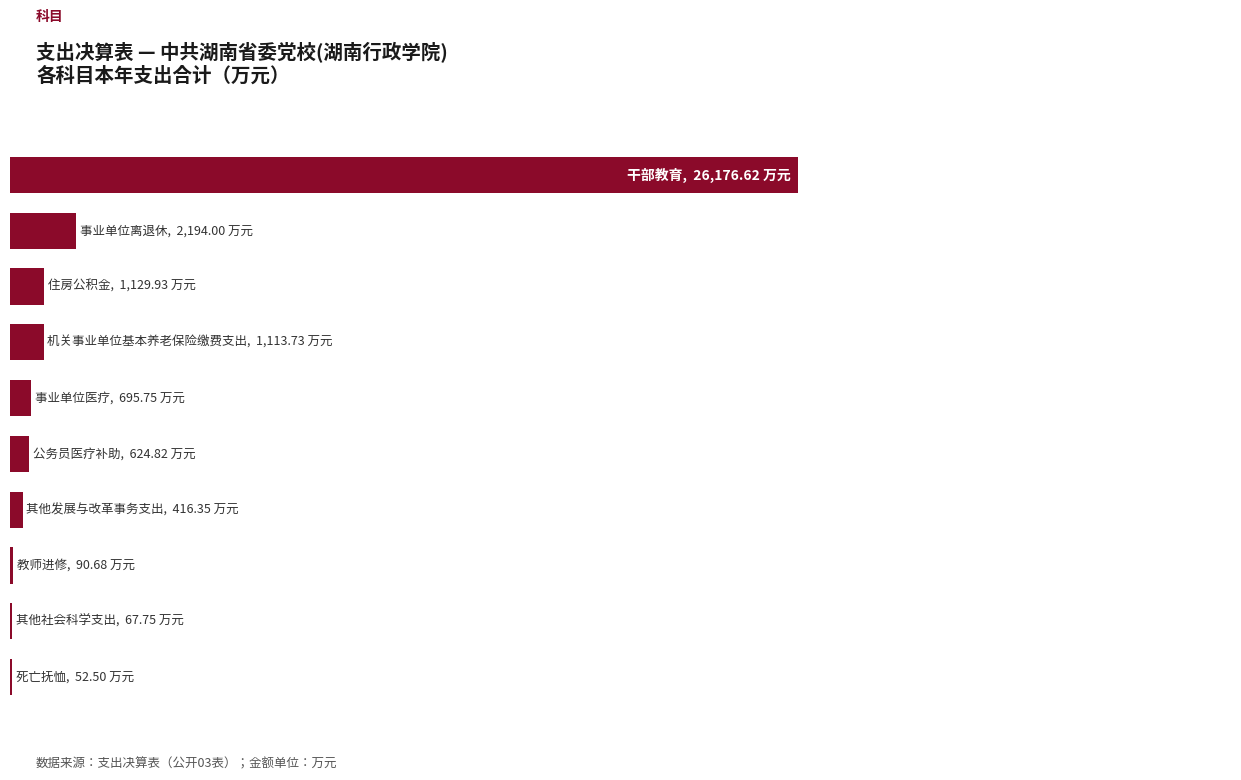

Are the bars horizontal?

Yes